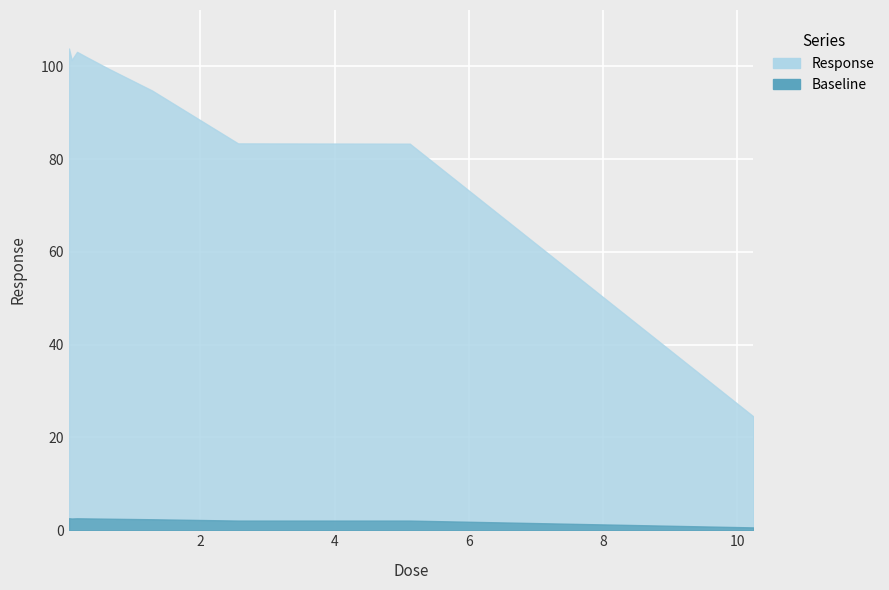

Count the number of categories in the chart.

9